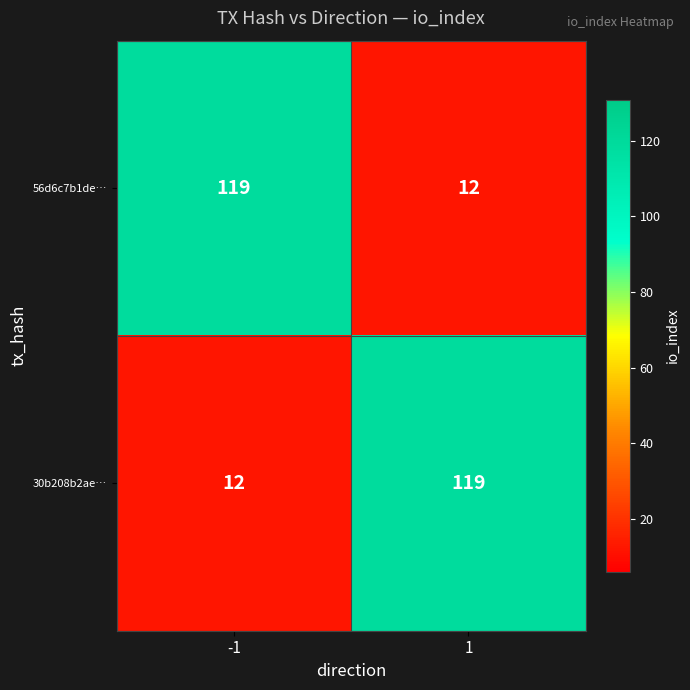

Reading left to right, extract all data points from this chart.

56d6c7b1de…: -1=119	1=12
30b208b2ae…: -1=12	1=119